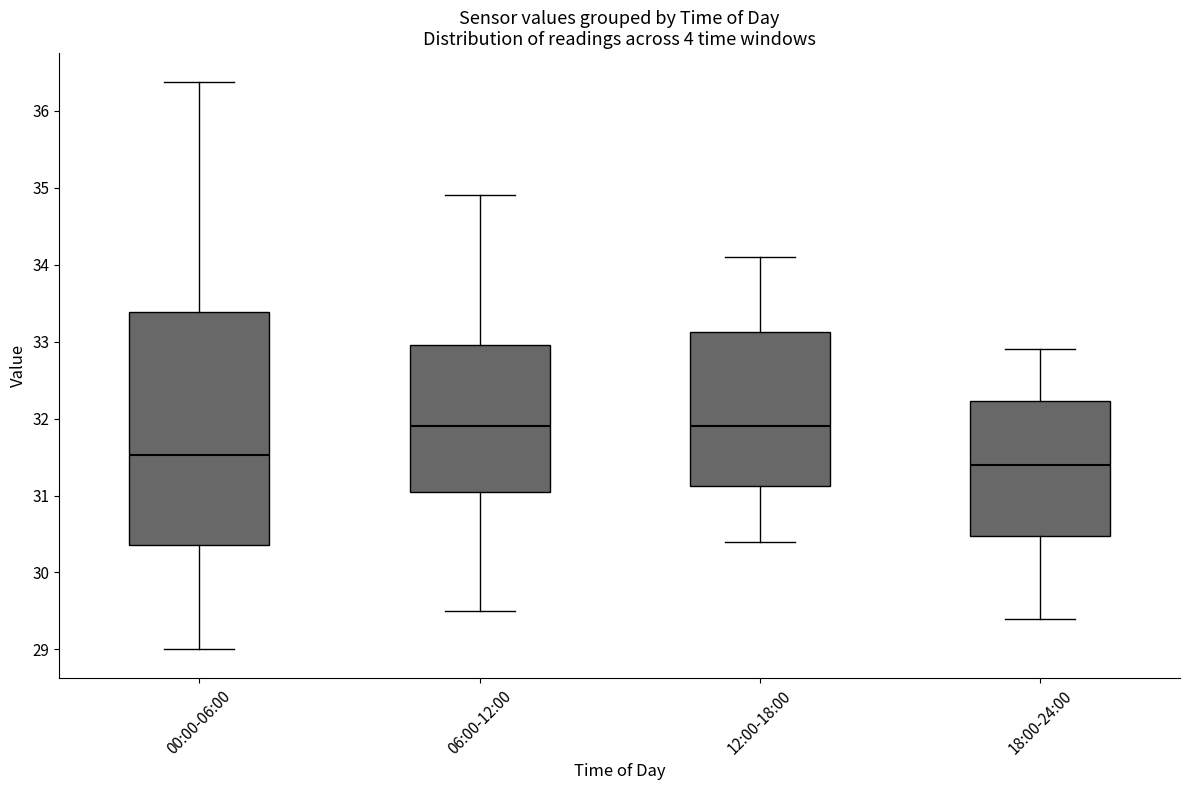

Where does the lower whisker of the box for 12:00-18:00 end on the y-axis? The values are not printed on the chart, so give them approximately, as read against the axis.

30.4